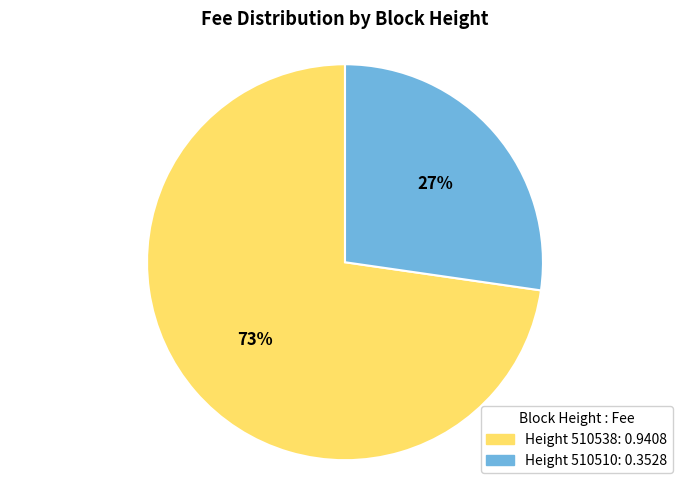

Does any single category account for the majority?

Yes